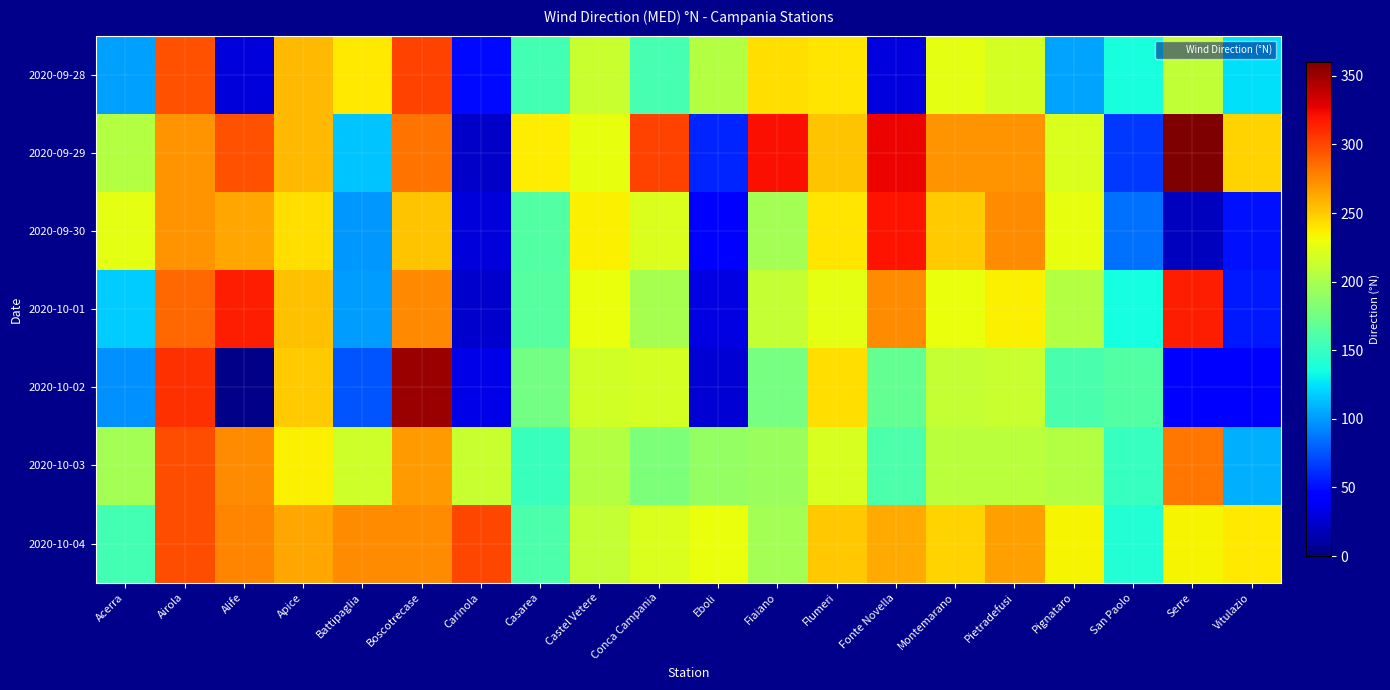

Reading right to left, transcribe all the data shown in this chart.

2020-09-28: Vitulazio=125	Serre=210	San Paolo=137	Pignataro=104	Pietradefusi=219	Montemarano=226	Fonte Novella=30	Flumeri=240	Fiaiano=243	Eboli=204	Conca Campania=157	Castel Vetere=213	Casarea=156	Carinola=49	Boscotrecase=302	Battipaglia=238	Apice=256	Alife=29	Airola=296	Acerra=102
2020-09-29: Vitulazio=247	Serre=360	San Paolo=66	Pignataro=221	Pietradefusi=271	Montemarano=270	Fonte Novella=325	Flumeri=253	Fiaiano=322	Eboli=59	Conca Campania=301	Castel Vetere=227	Casarea=237	Carinola=23	Boscotrecase=284	Battipaglia=115	Apice=257	Alife=296	Airola=270	Acerra=204
2020-09-30: Vitulazio=51	Serre=20	San Paolo=85	Pignataro=227	Pietradefusi=273	Montemarano=250	Fonte Novella=320	Flumeri=240	Fiaiano=198	Eboli=41	Conca Campania=222	Castel Vetere=235	Casarea=163	Carinola=29	Boscotrecase=253	Battipaglia=99	Apice=242	Alife=264	Airola=270	Acerra=225
2020-10-01: Vitulazio=54	Serre=315	San Paolo=135	Pignataro=205	Pietradefusi=235	Montemarano=229	Fonte Novella=274	Flumeri=226	Fiaiano=211	Eboli=32	Conca Campania=199	Castel Vetere=229	Casarea=164	Carinola=24	Boscotrecase=275	Battipaglia=101	Apice=254	Alife=315	Airola=288	Acerra=117
2020-10-02: Vitulazio=42	Serre=44	San Paolo=162	Pignataro=158	Pietradefusi=213	Montemarano=212	Fonte Novella=170	Flumeri=243	Fiaiano=178	Eboli=27	Conca Campania=219	Castel Vetere=217	Casarea=177	Carinola=33	Boscotrecase=351	Battipaglia=75	Apice=250	Alife=4	Airola=309	Acerra=97
2020-10-03: Vitulazio=108	Serre=282	San Paolo=150	Pignataro=205	Pietradefusi=208	Montemarano=207	Fonte Novella=160	Flumeri=220	Fiaiano=193	Eboli=190	Conca Campania=181	Castel Vetere=204	Casarea=151	Carinola=213	Boscotrecase=268	Battipaglia=216	Apice=235	Alife=274	Airola=298	Acerra=197
2020-10-04: Vitulazio=238	Serre=234	San Paolo=141	Pignataro=234	Pietradefusi=267	Montemarano=247	Fonte Novella=262	Flumeri=251	Fiaiano=198	Eboli=228	Conca Campania=222	Castel Vetere=212	Casarea=160	Carinola=300	Boscotrecase=274	Battipaglia=273	Apice=264	Alife=276	Airola=297	Acerra=155